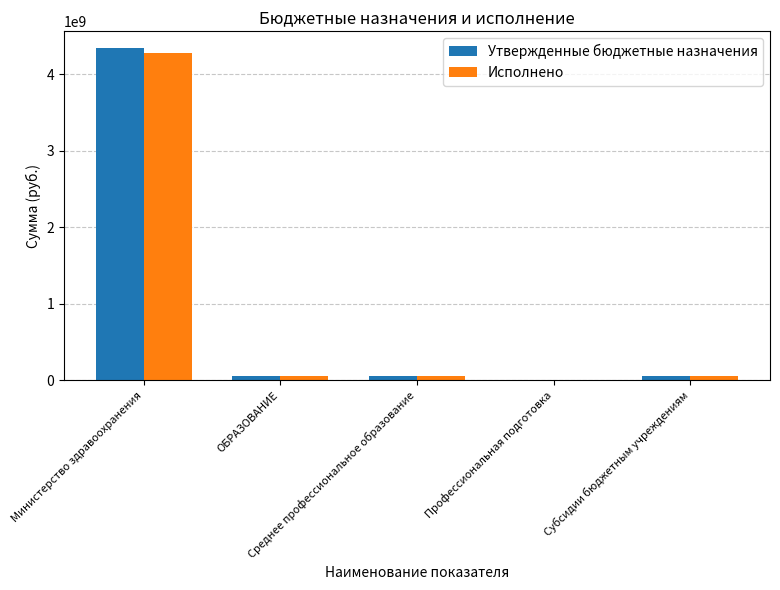

What is the maximum value shown in the chart?

4344455143.2